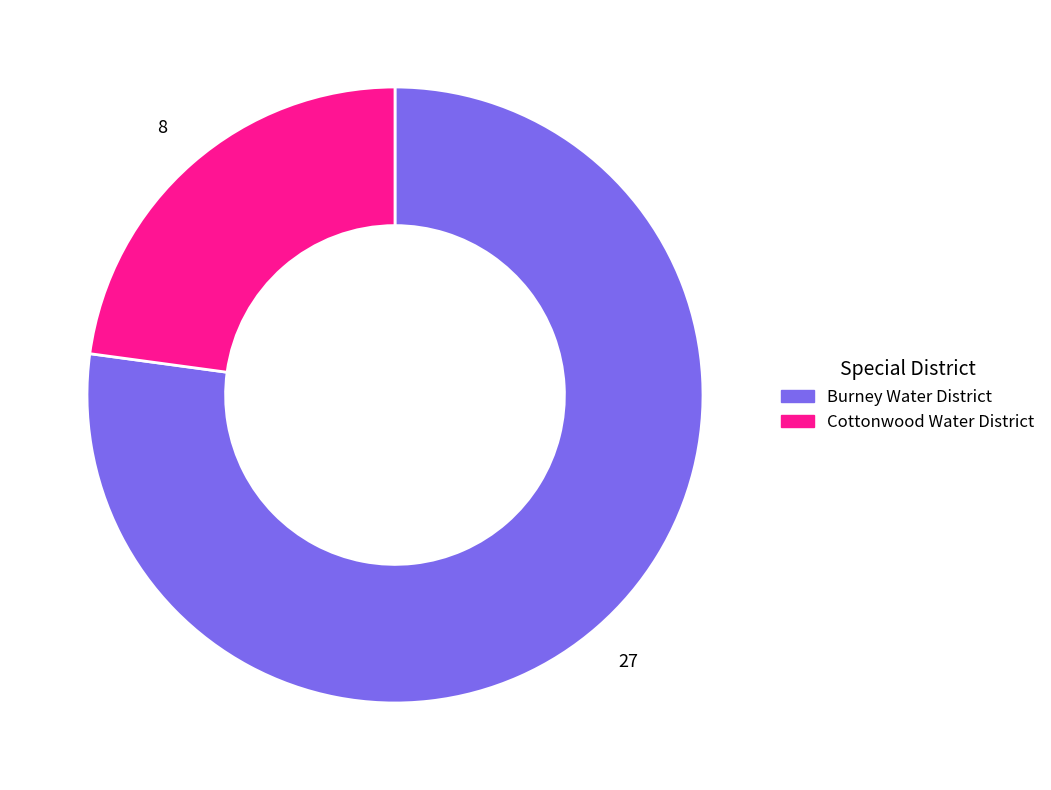

Combined, do Cottonwood Water District and Burney Water District account for over 50%?

Yes